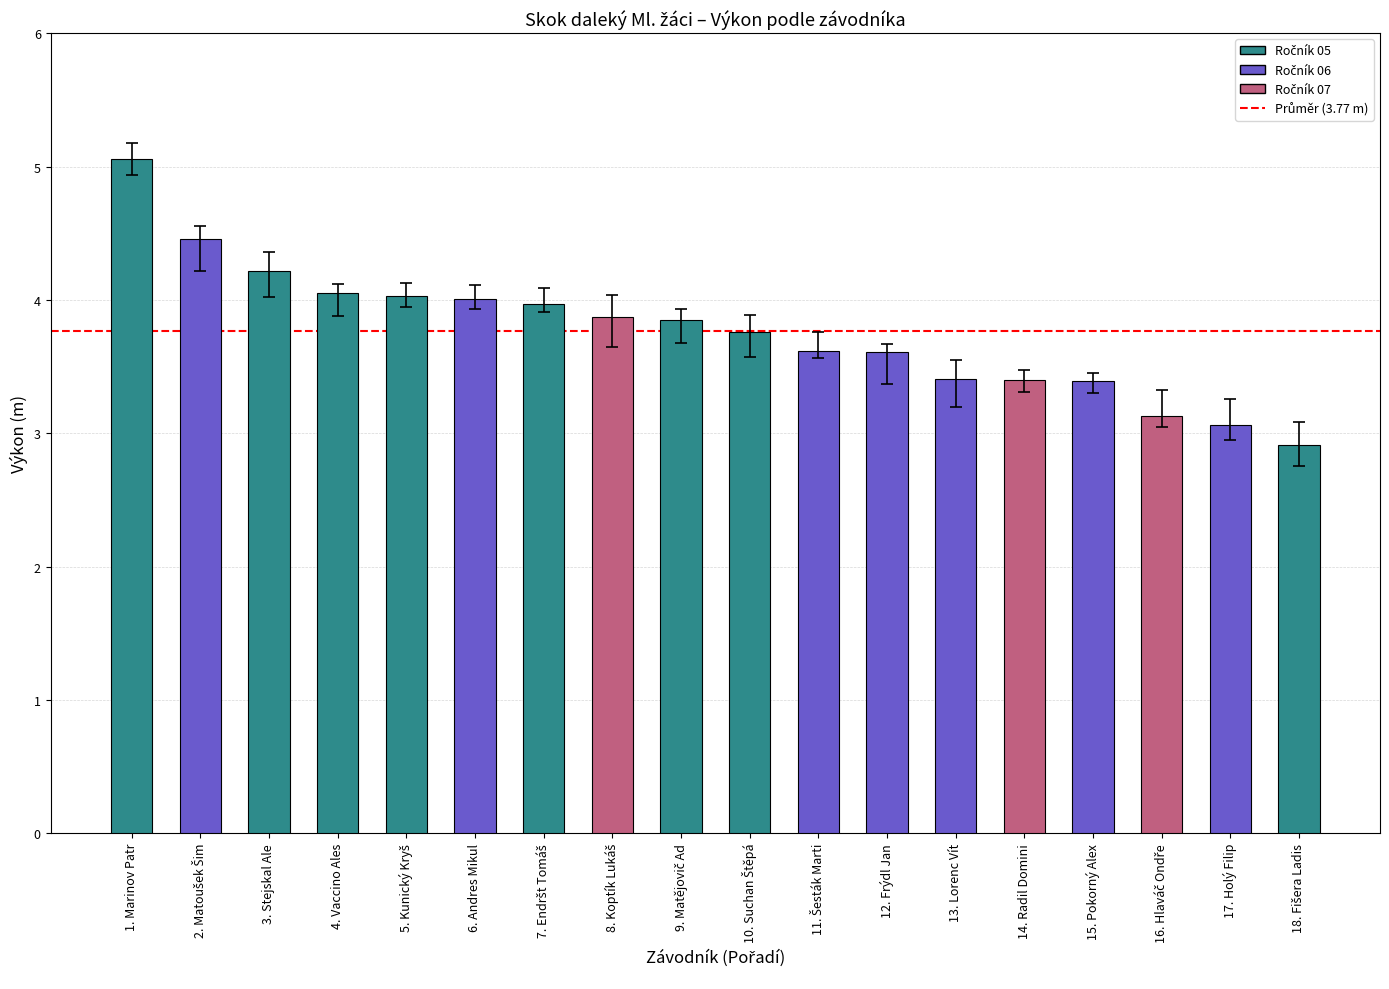

What is the maximum value shown in the chart?

5.1